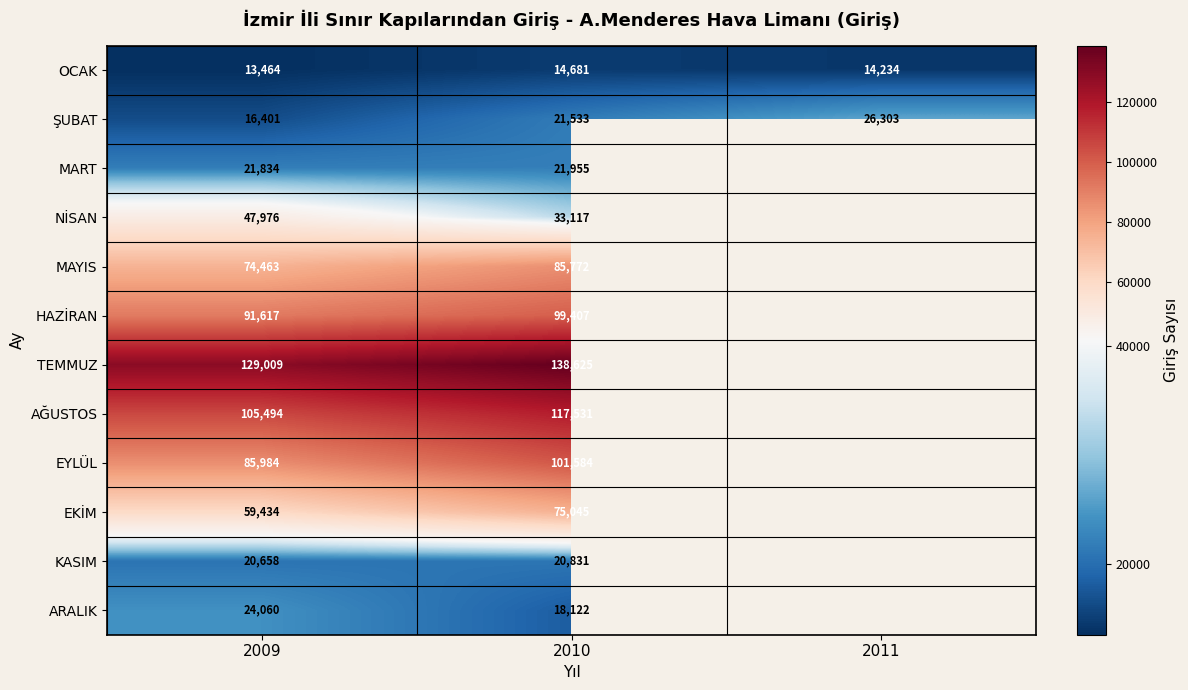

Is it true that EYLÜL equals 101584 at 2010?

True